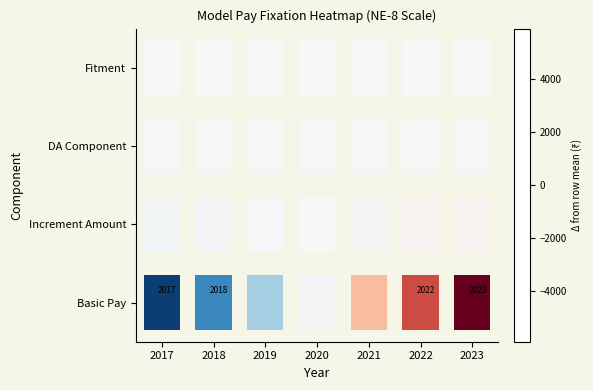

True or false: Basic Pay has a value of -0.0 at 2021.

False